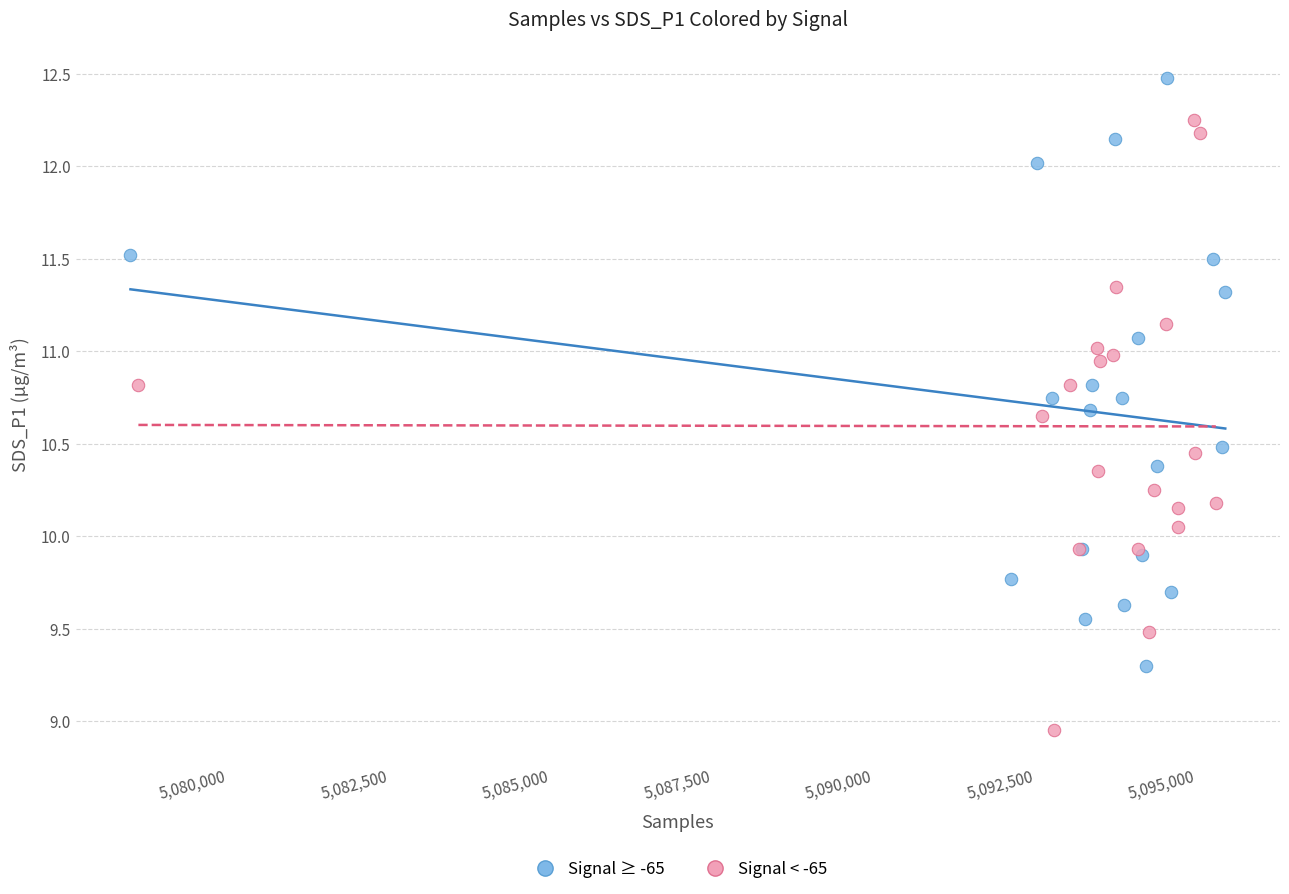

Which series contains the lowest Y value?

Signal < -65